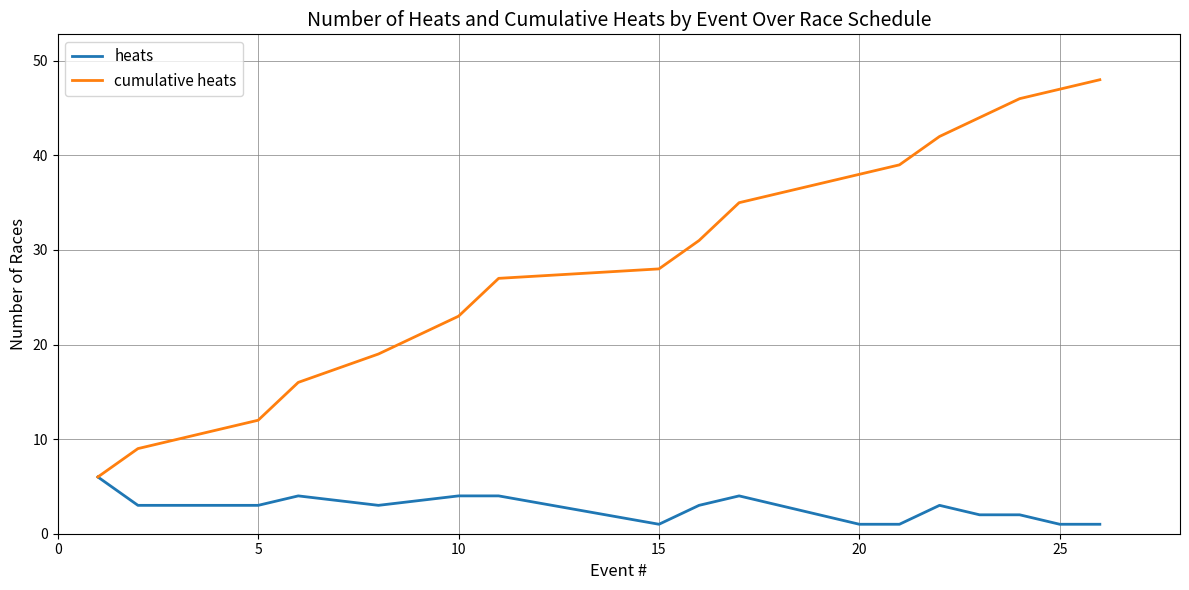

Which series has the largest total across all categories?

cumulative heats